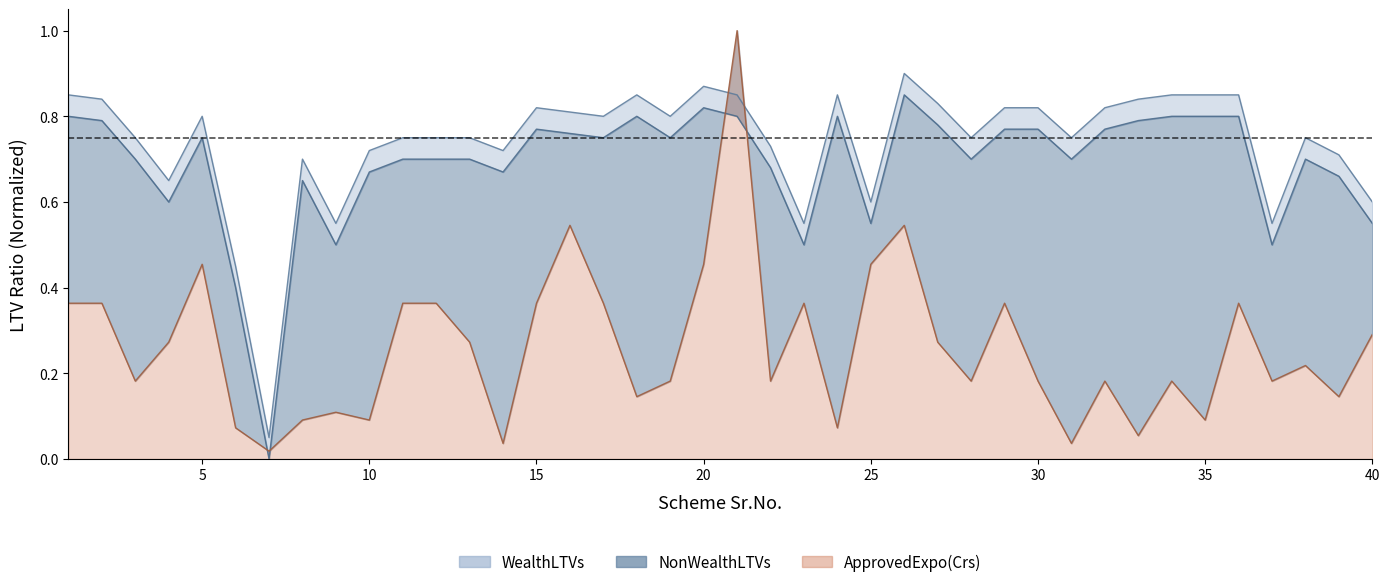

What is the spread (max minus min) of values at 29?

0.5